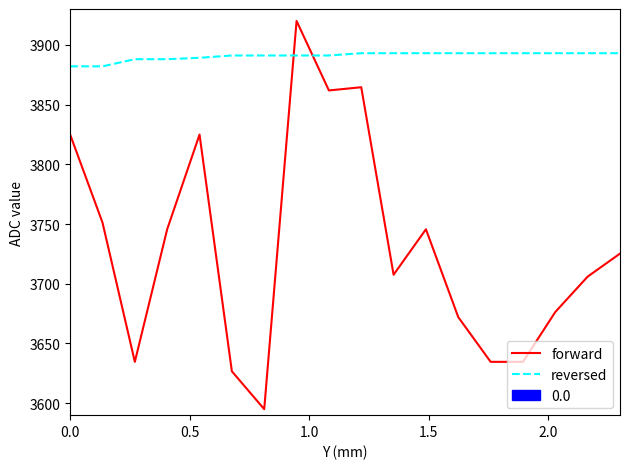

Rank the series by their average value, from highest to lowest.

reversed, forward